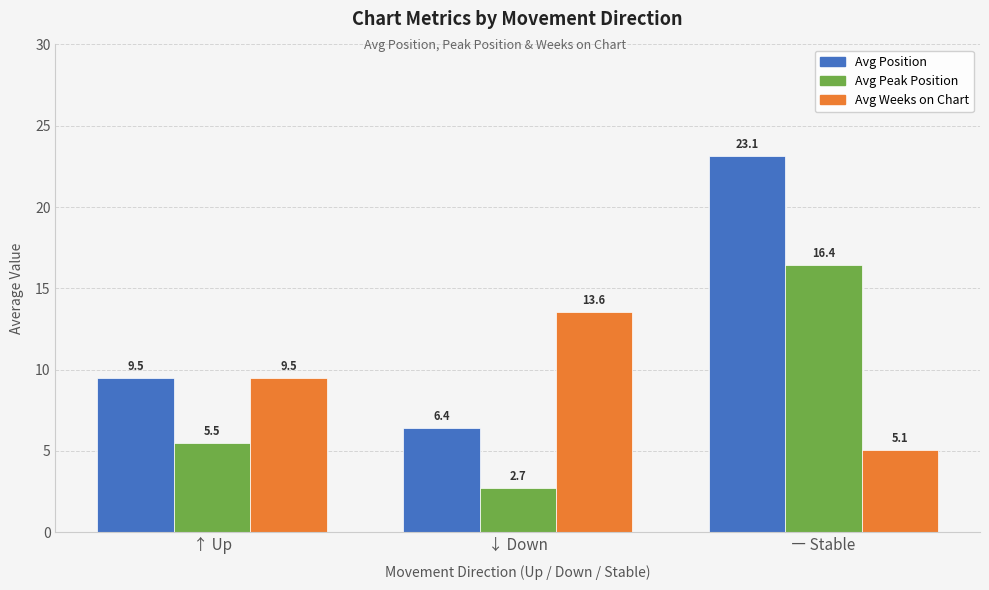

Reading left to right, extract all data points from this chart.

Avg Position: 9.5	6.4	23.1
Avg Peak Position: 5.5	2.7	16.4
Avg Weeks on Chart: 9.5	13.6	5.1